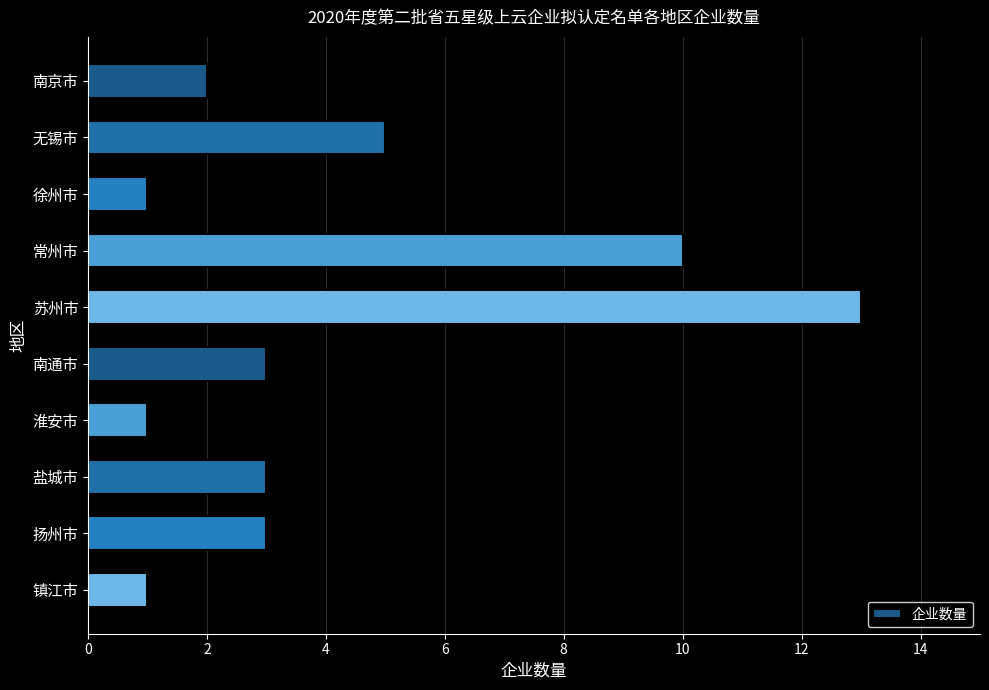

What is the difference between the second highest and minimum values?

9